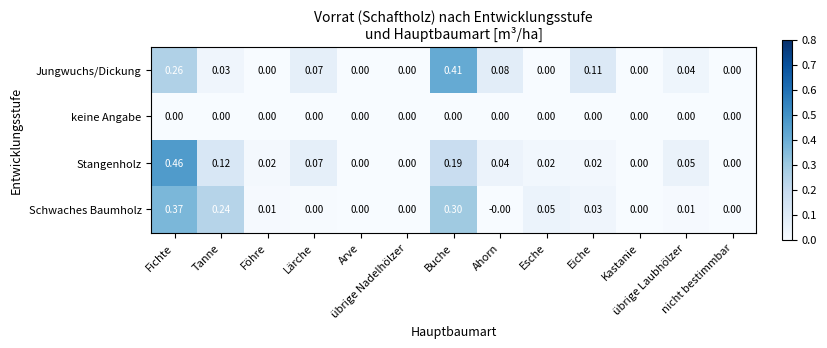

Which series has the largest range (max minus min)?

Stangenholz